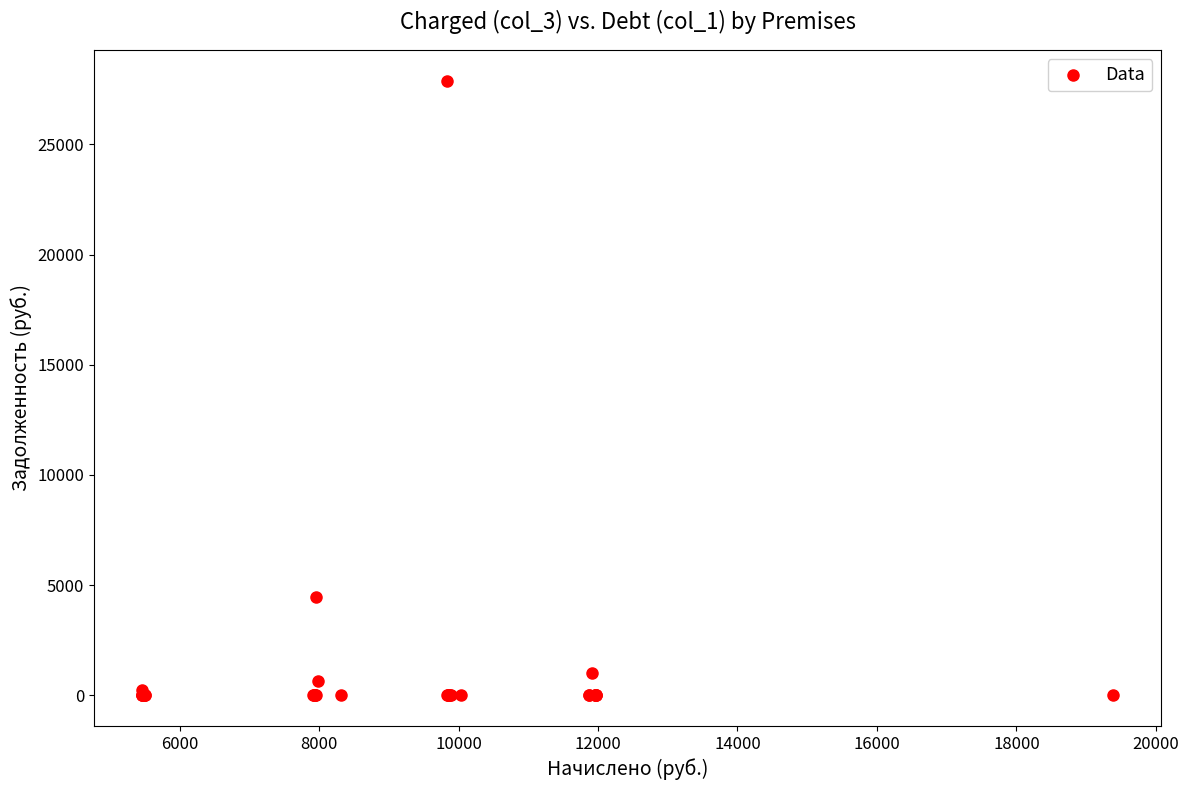

What Y value in the scatter plot is closest to 13947?

4467.4